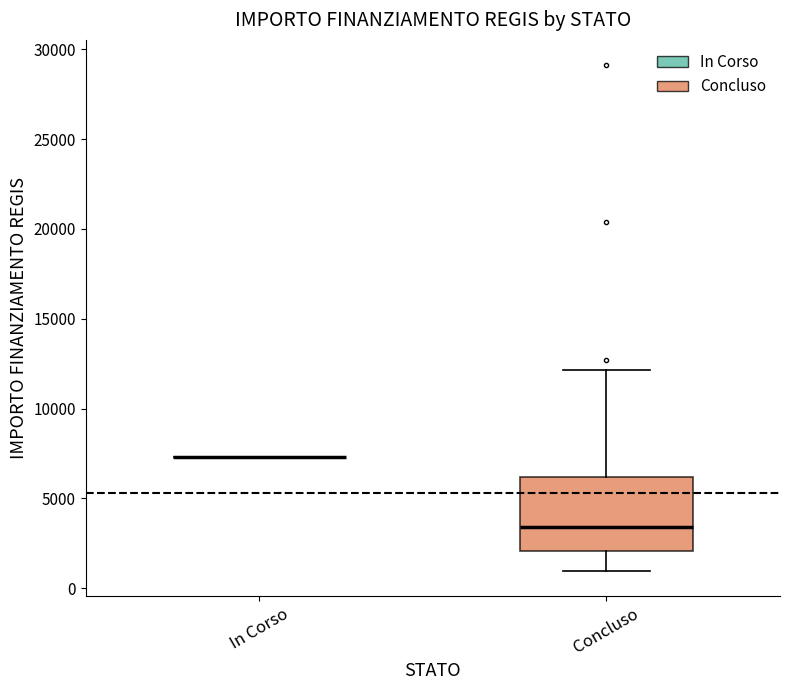

Reading left to right, transcribe this box plot: for each box, give where its median line is, the range the box spans, and where its two whiskers end, as read against the y-axis. The values are not printed on the chart, so give them approximately, as read against the axis.

In Corso: box collapsed to a line at 7500, whiskers 7500 to 7500
Concluso: median 3500, box 2000 to 6000, whiskers 1000 to 12000